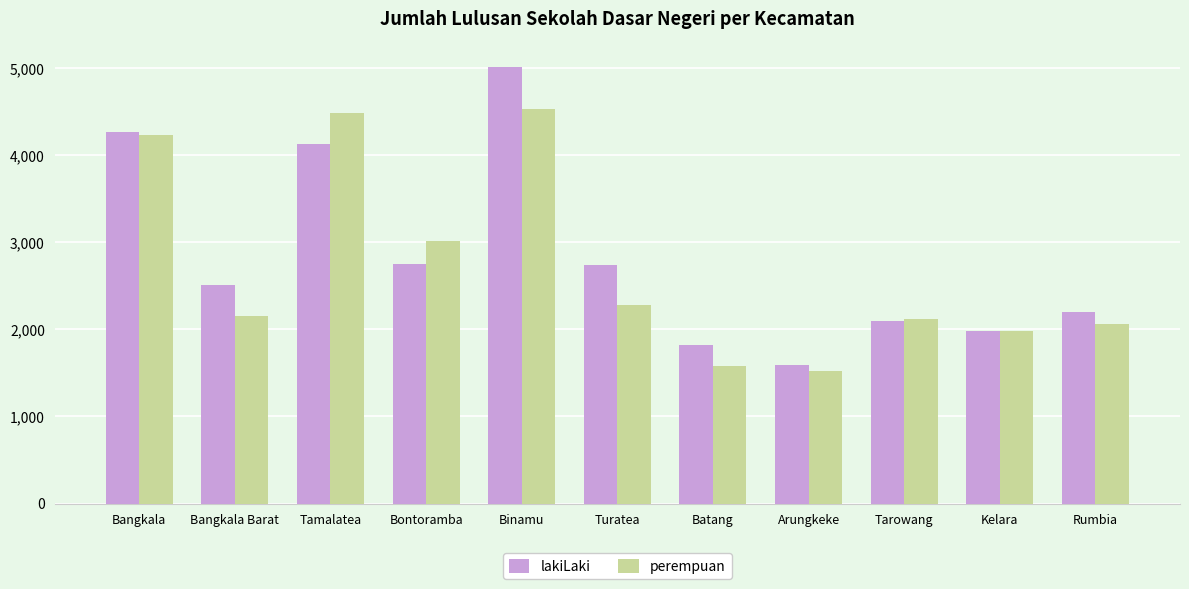

Which series has the widest spread of values?

lakiLaki